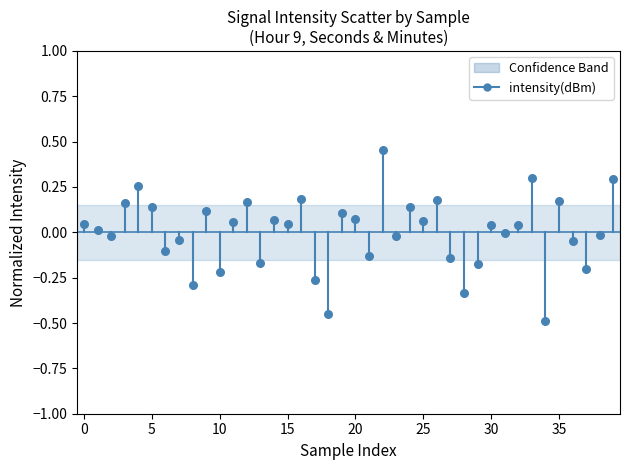

What is the range of Y values (max minus min)?

0.9